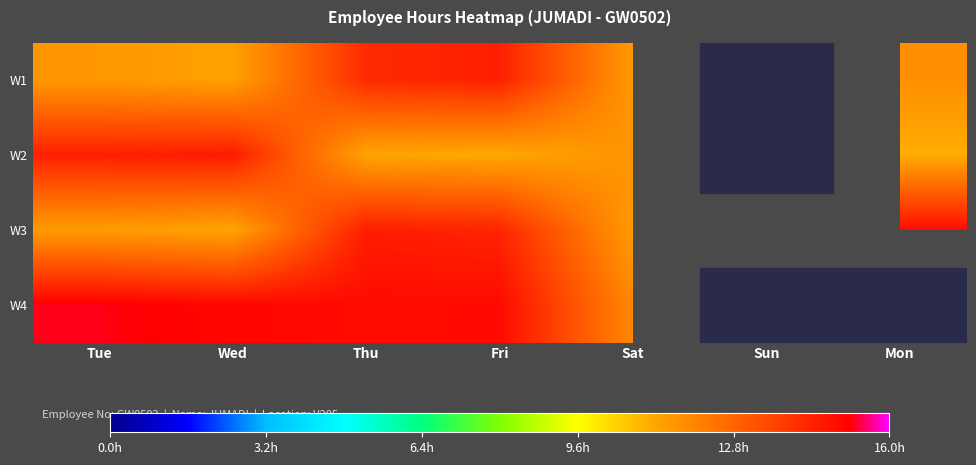

Rank the series at Fri from highest to lowest value.

W4, W1, W3, W2